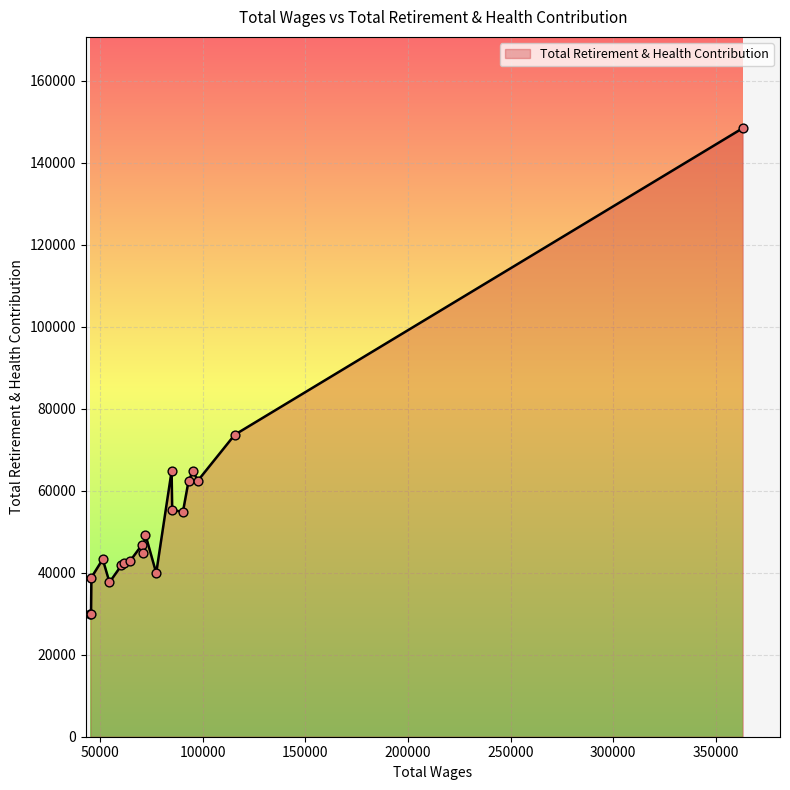

What is the smallest value displayed?

29947